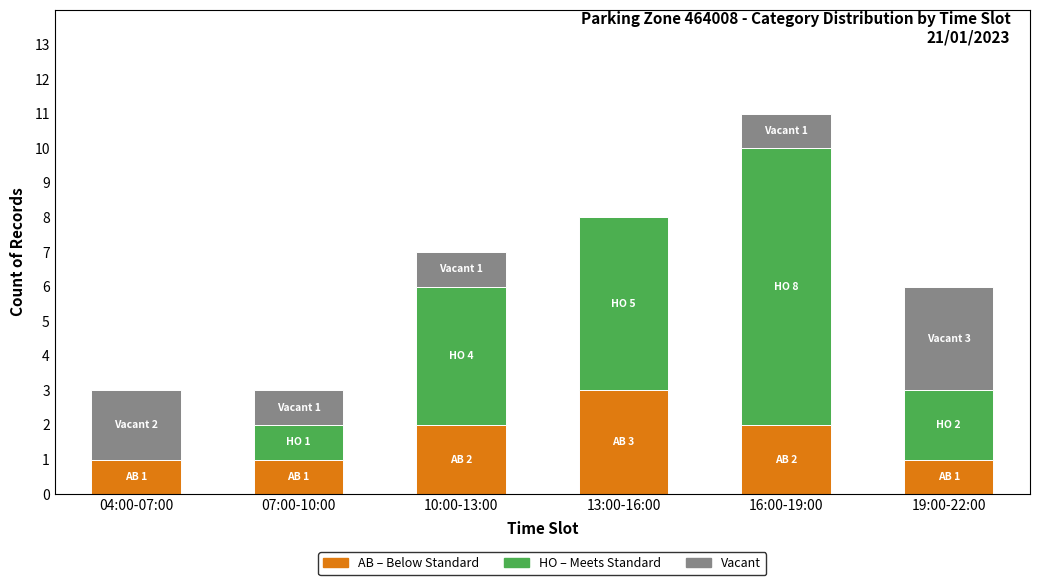

At which category is the sum across all series the highest?

16:00-19:00